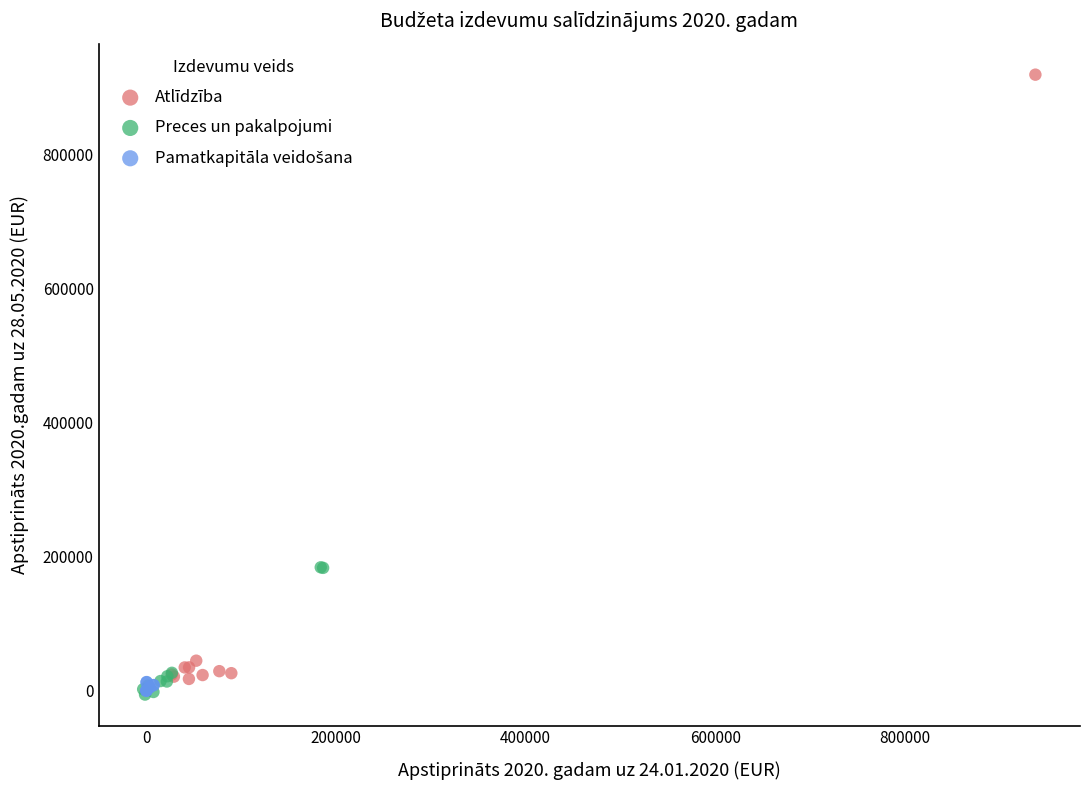

Which series contains the highest Y value?

Atlīdzība